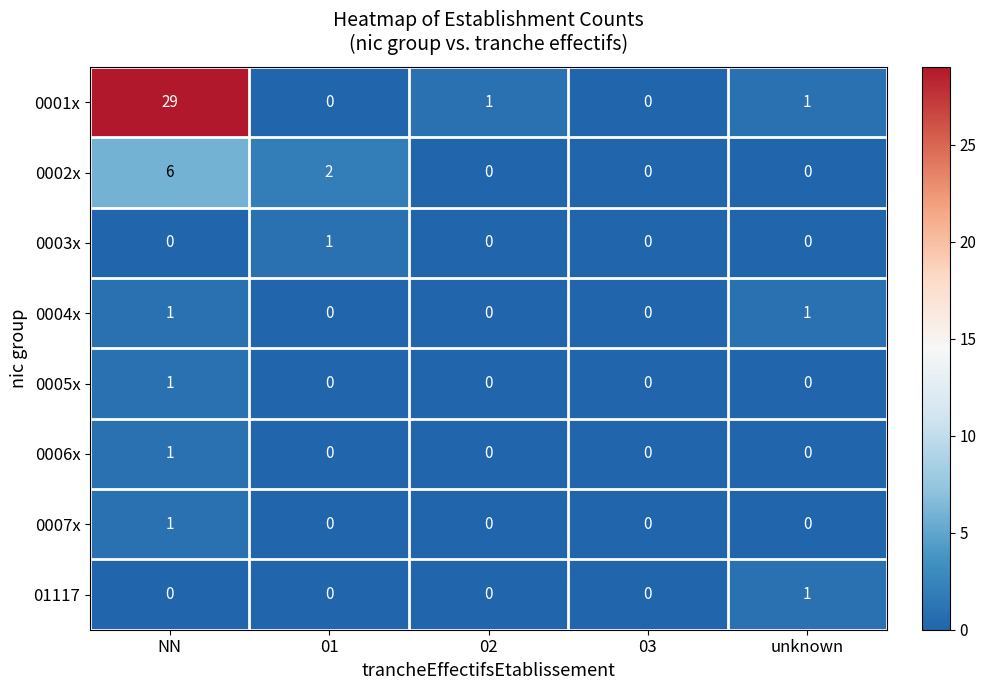

Between NN and 02, which series saw the biggest shift?

0001x